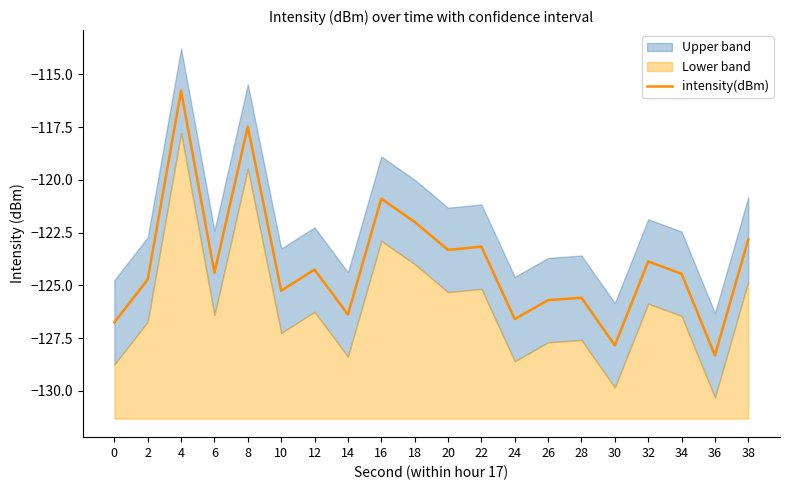

At which label does the data first exceed -124?

4